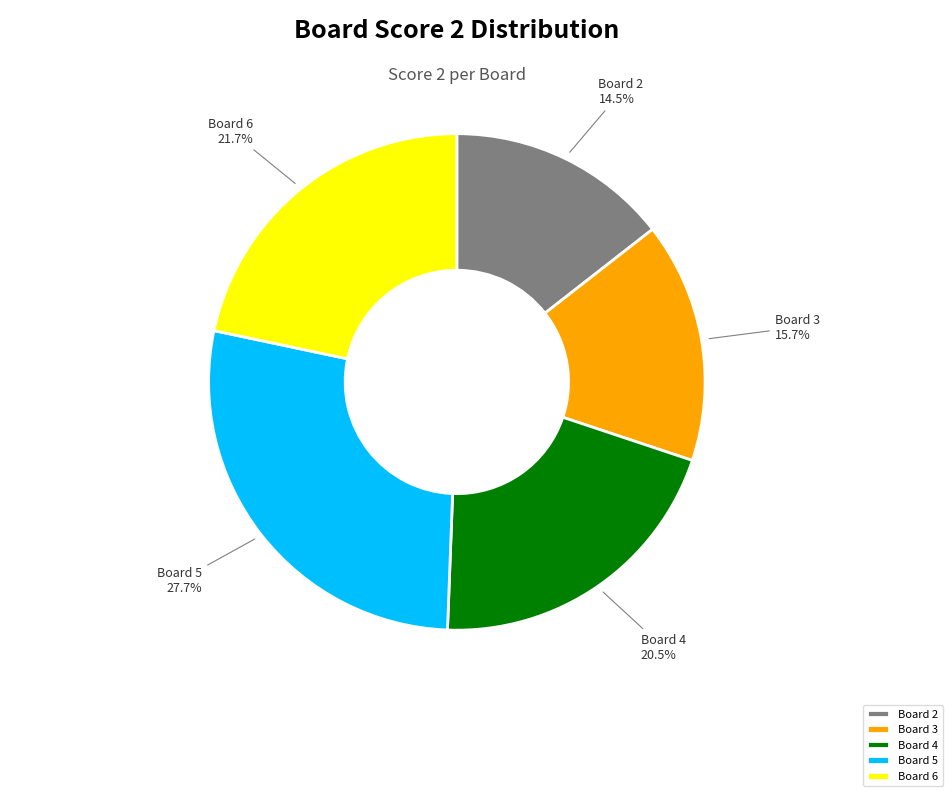

Between Board 5 and Board 2, which is larger?

Board 5